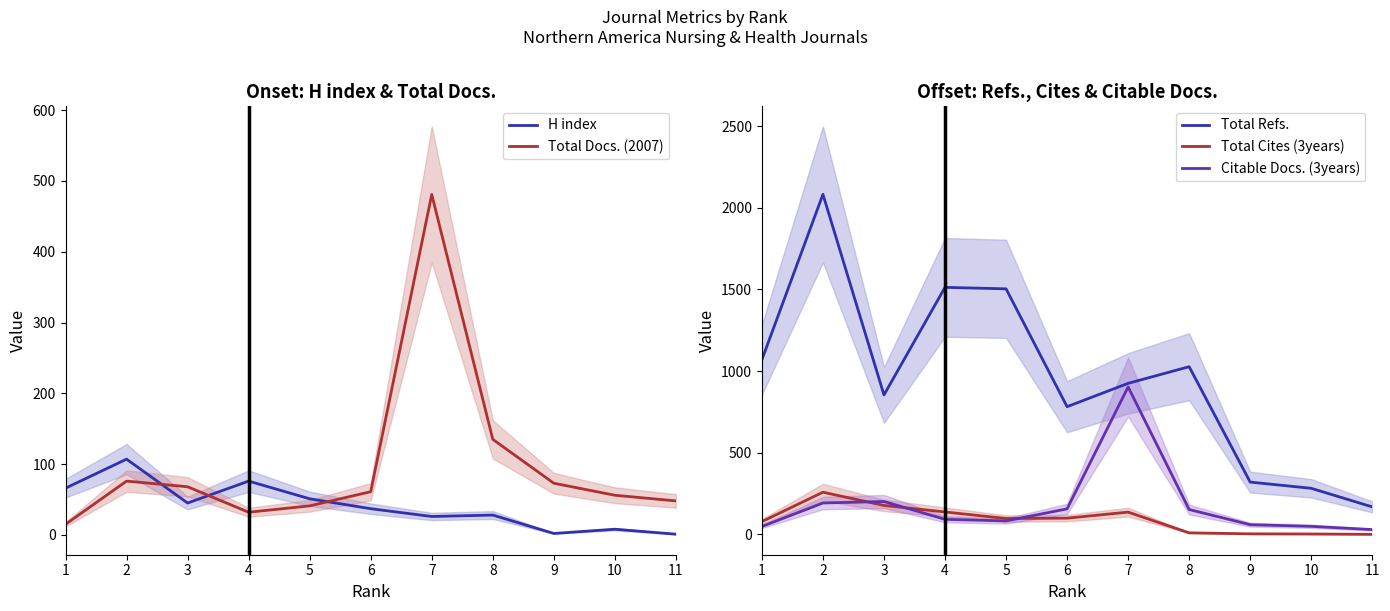

List the labels in order of Citable Docs. (3years) value, smallest first.

11, 1, 10, 9, 5, 4, 8, 6, 2, 3, 7